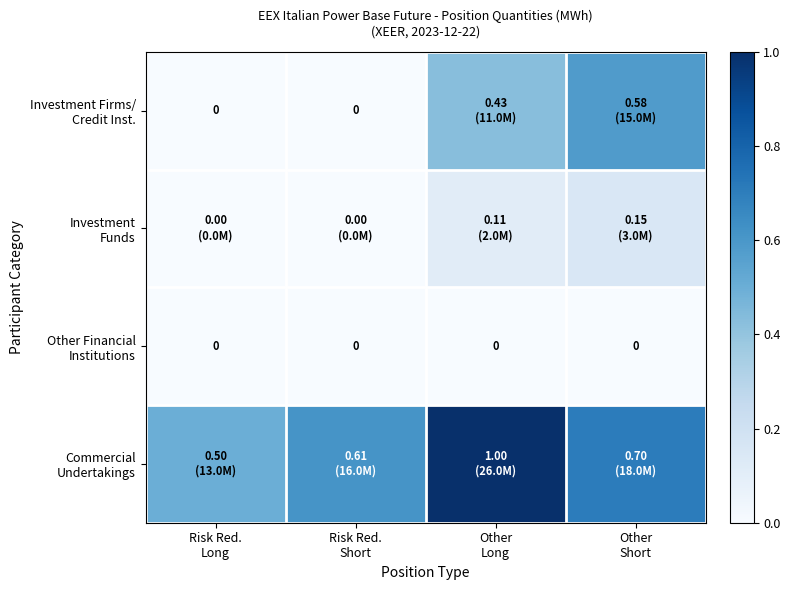

The Investment Firms/ Credit Inst. series shows 0.7 at Other Long. True or false?

False